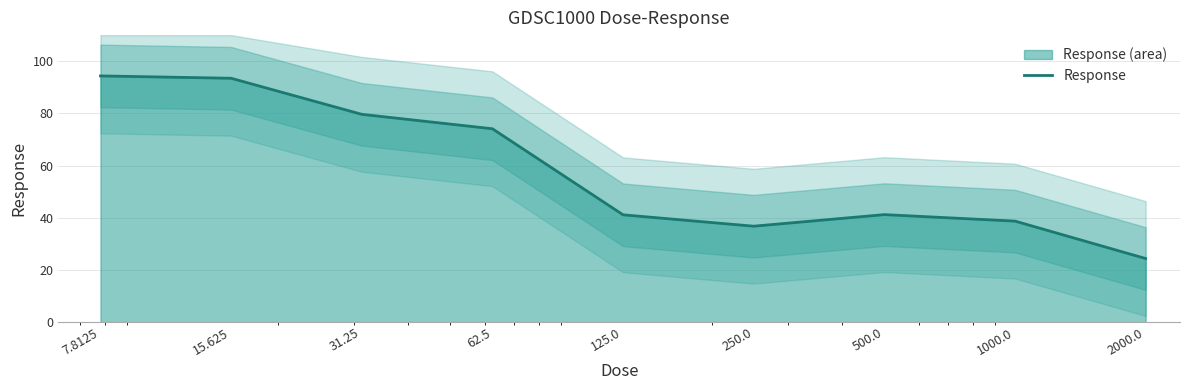

Reading right to left, list all the values displayed in this chart.

2000.0=24.4	1000.0=38.7	500.0=41.2	250.0=36.8	125.0=41.1	62.5=74.1	31.25=79.6	15.625=93.5	7.8125=94.4